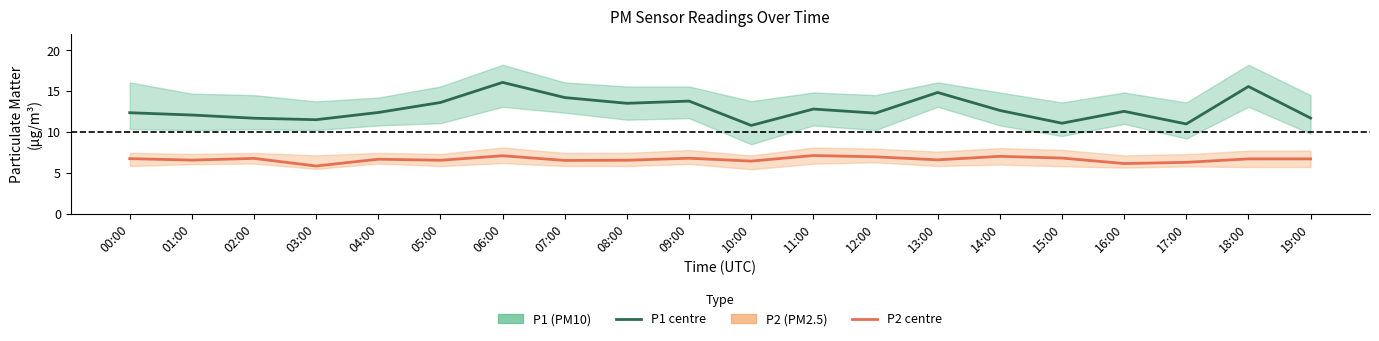

What is the value of the P2 (PM2.5) point at the 10th from the left?

6.8